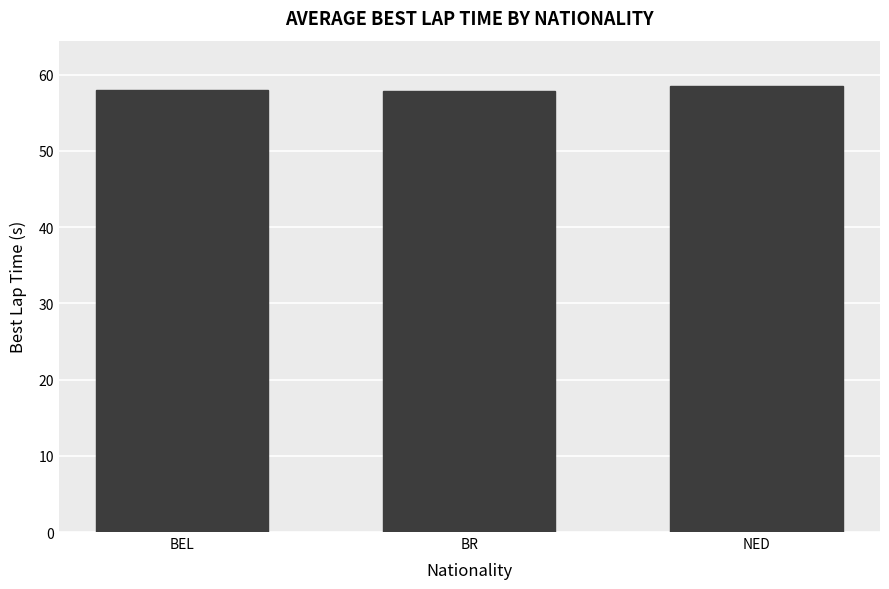

What is the approximate value at BR?

57.9